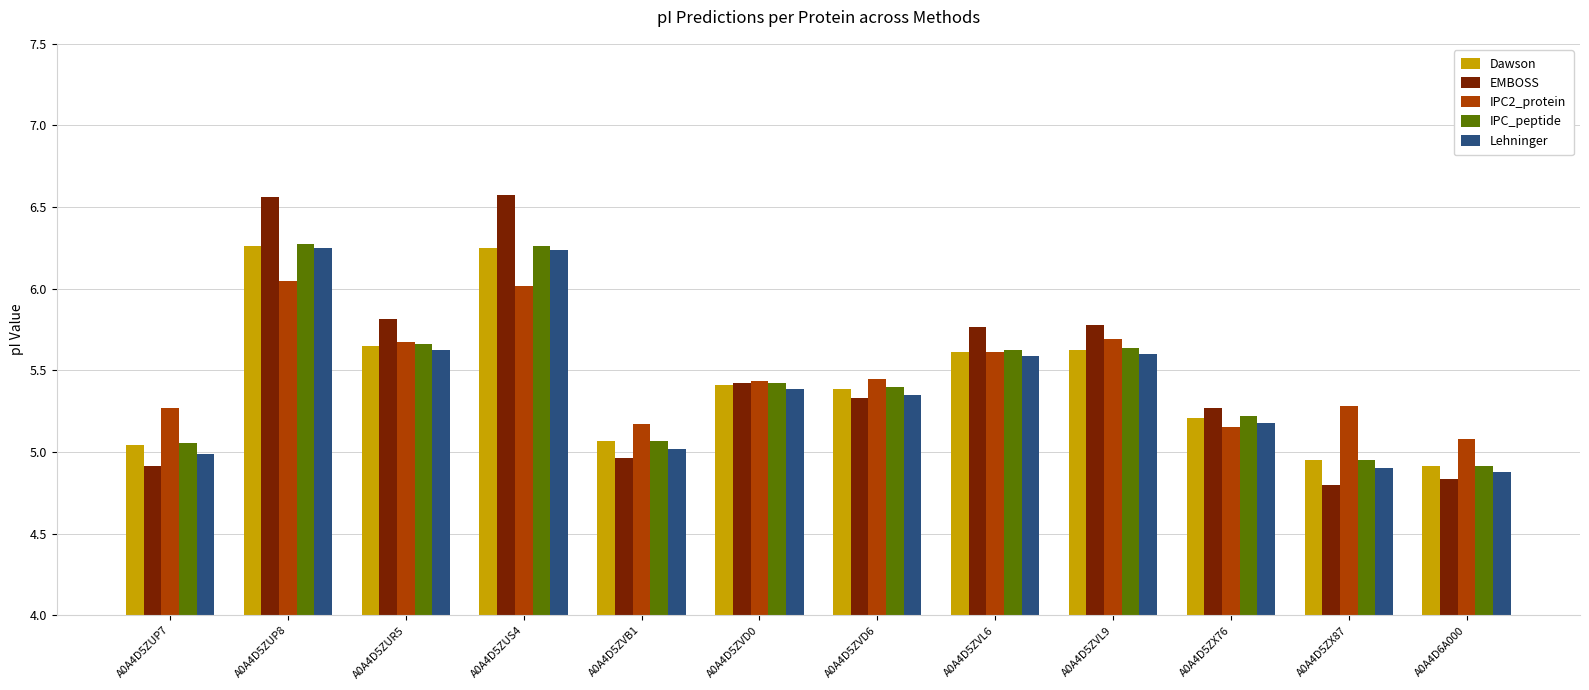

What is the difference between the maximum and second lowest values in the Dawson series?

1.3